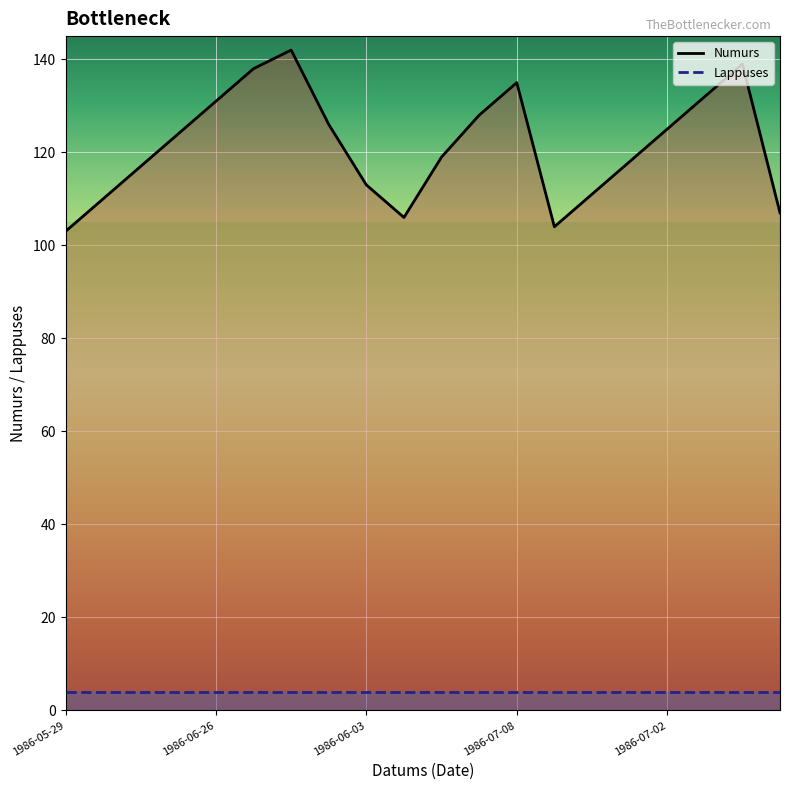

List the series in order of their overall mean, lowest first.

Lappuses, Numurs